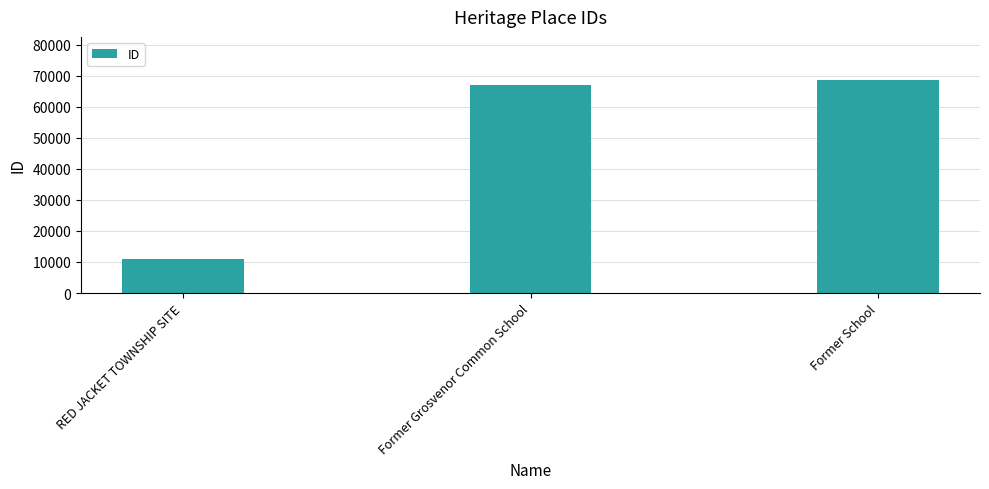

True or false: the data shows 66922 at Former Grosvenor Common School.

True